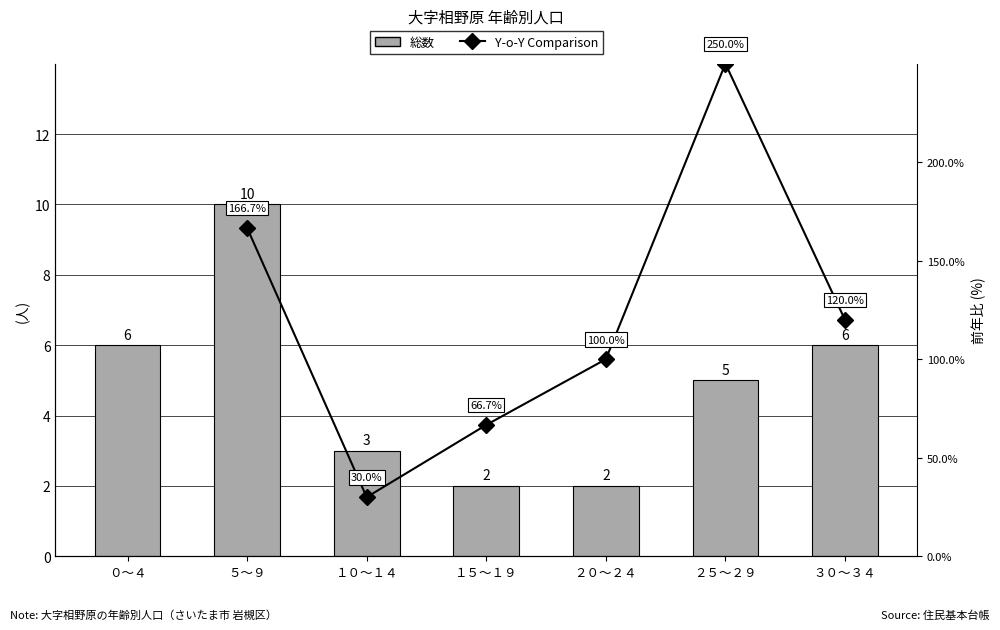

What is the value of the 総数 bar at the 6th from the left?

5.0